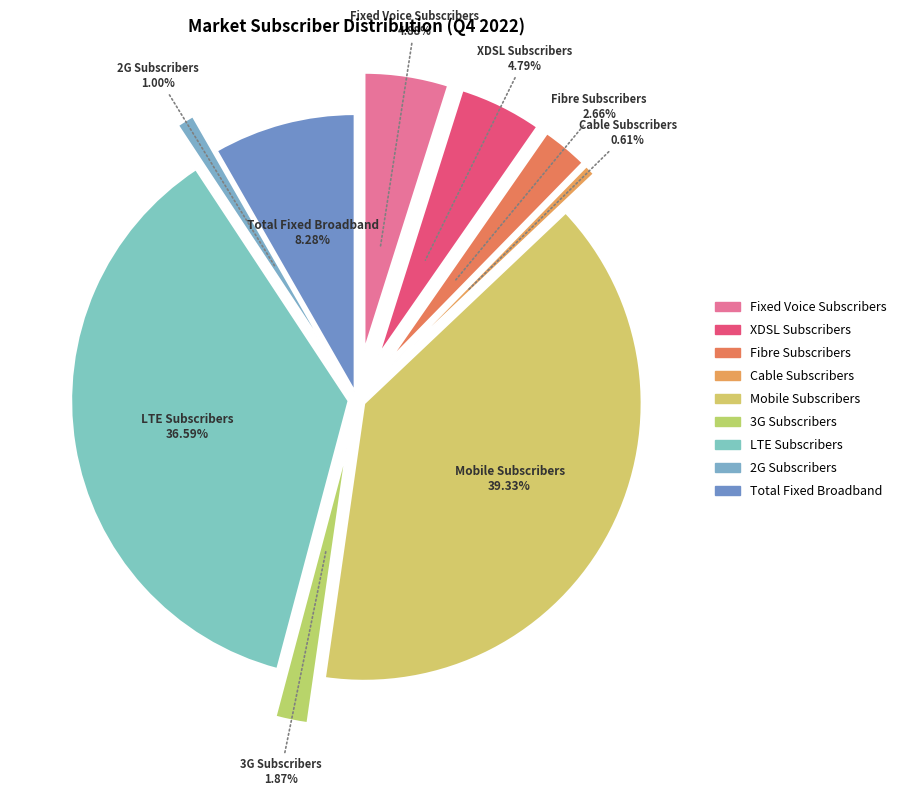

To the nearest percent, what is the combined percentage of Fibre Subscribers and LTE Subscribers?

39%